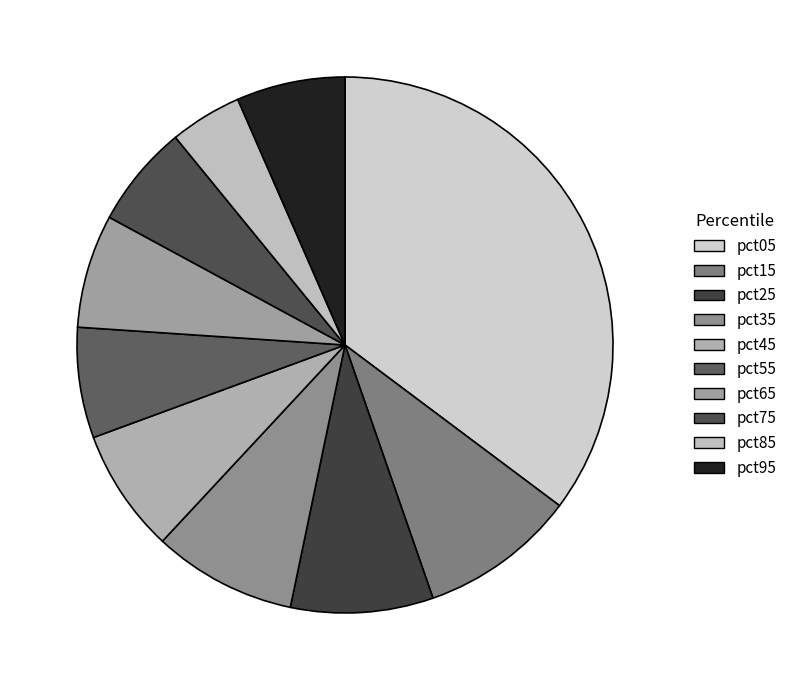

What is the smallest slice in the pie chart?

pct85